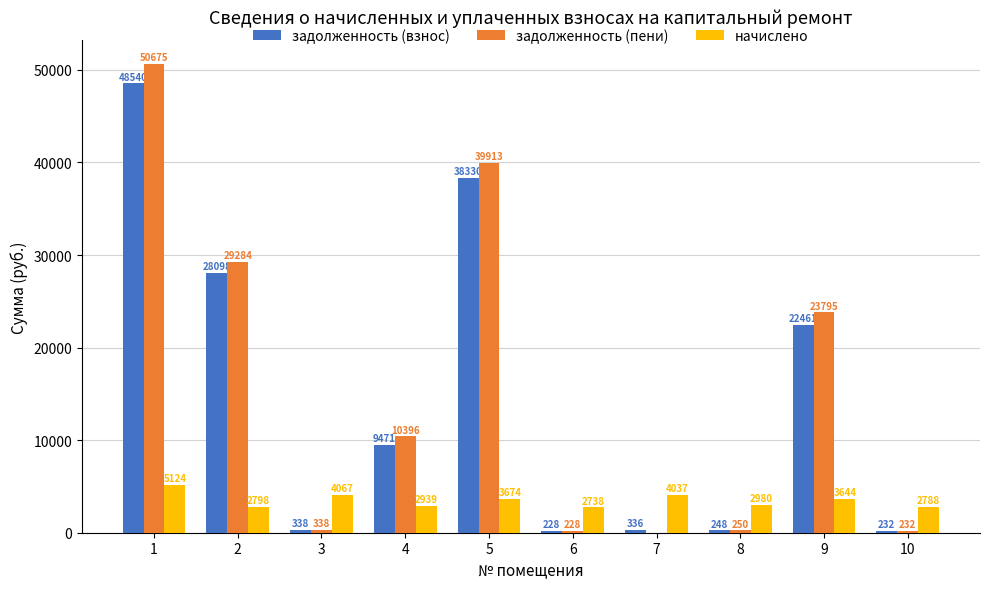

Count the number of categories in the chart.

10